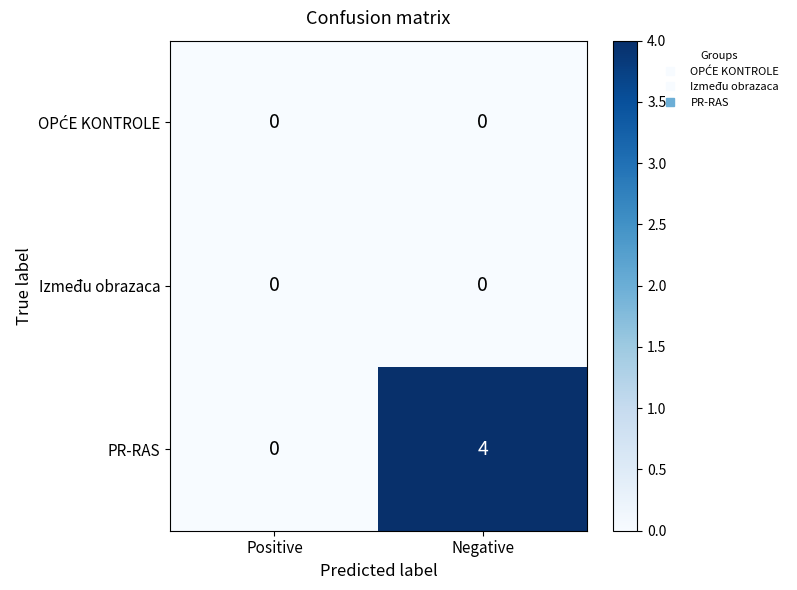

Which label corresponds to the largest value in the chart?

Negative